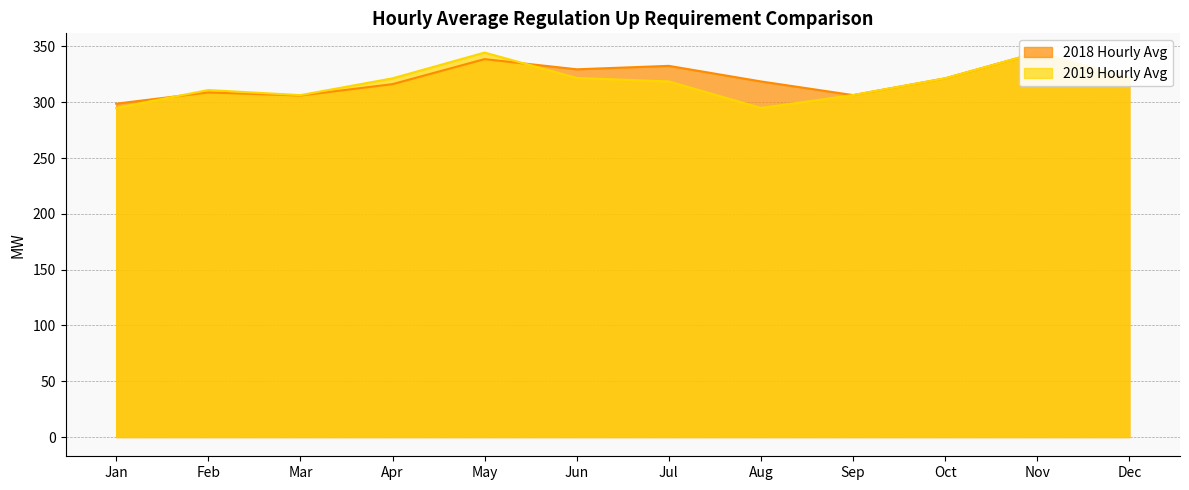

How many interior local valleys does the 2019 Hourly Avg series have?

2